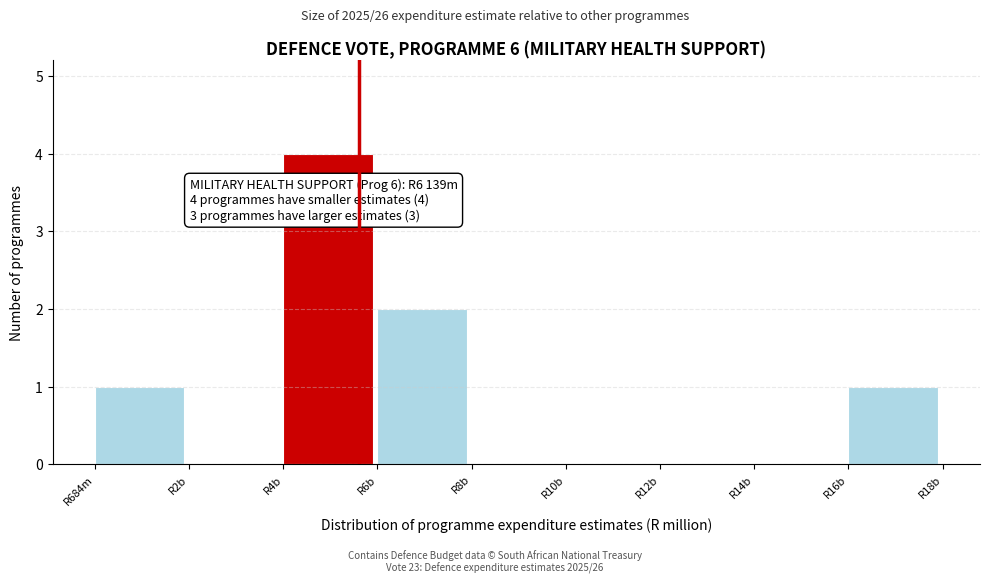

Reading left to right, what are all the values shown in this chart?

R684m=1	R2b=0	R4b=4	R6b=2	R8b=0	R10b=0	R12b=0	R14b=0	R16b=1